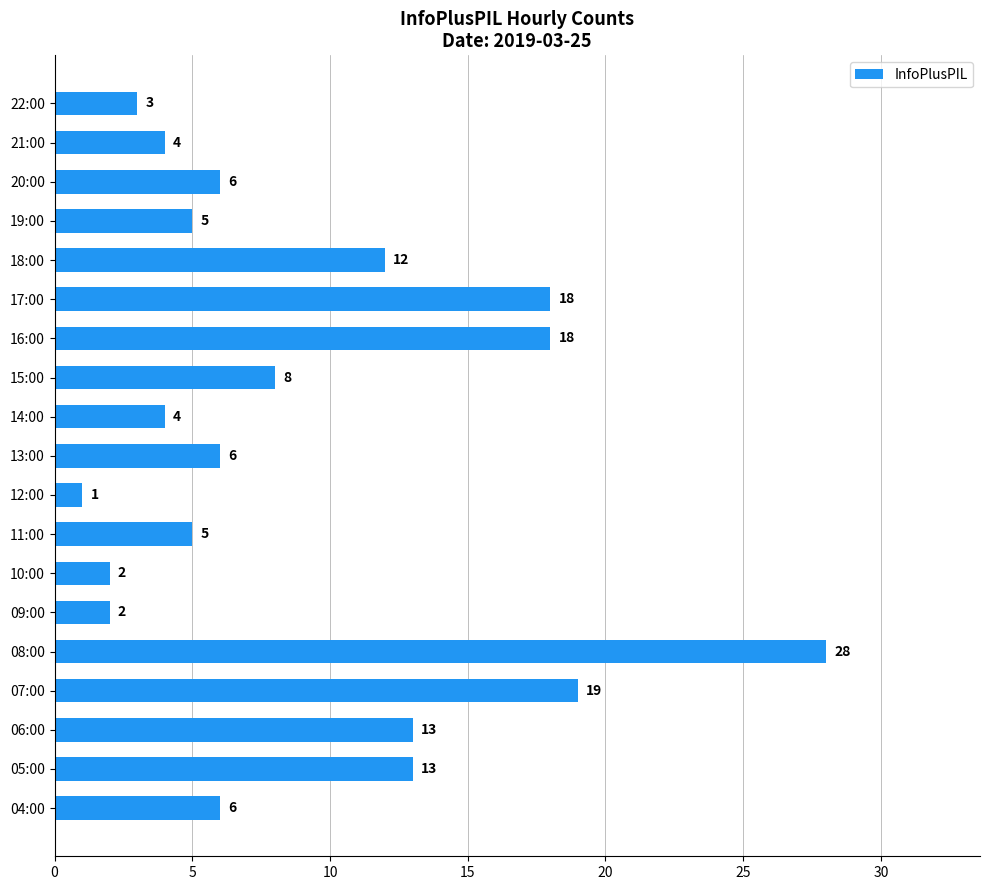

At which category does the chart reach its minimum across all series?

12:00